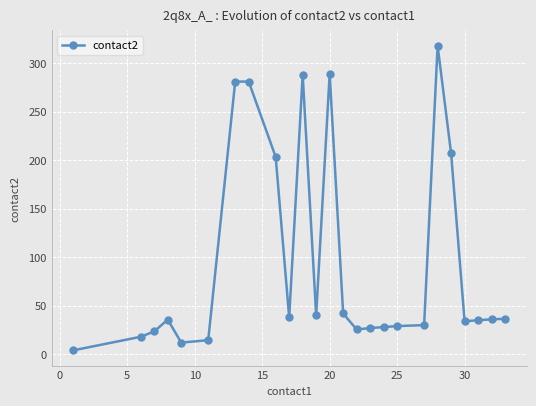

What is the difference between the maximum and minimum values?

314.0